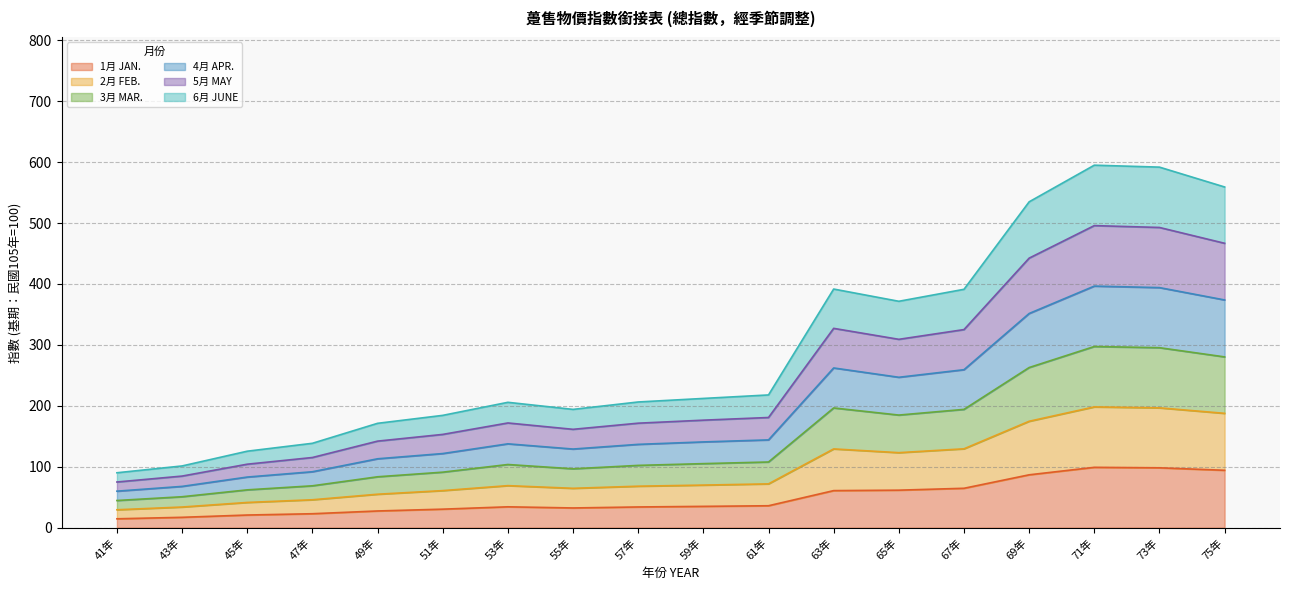

Does the chart display data point markers on the line(s)?

No